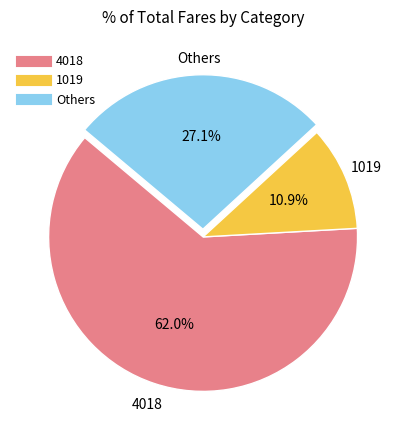

Is there a majority slice in this chart?

Yes